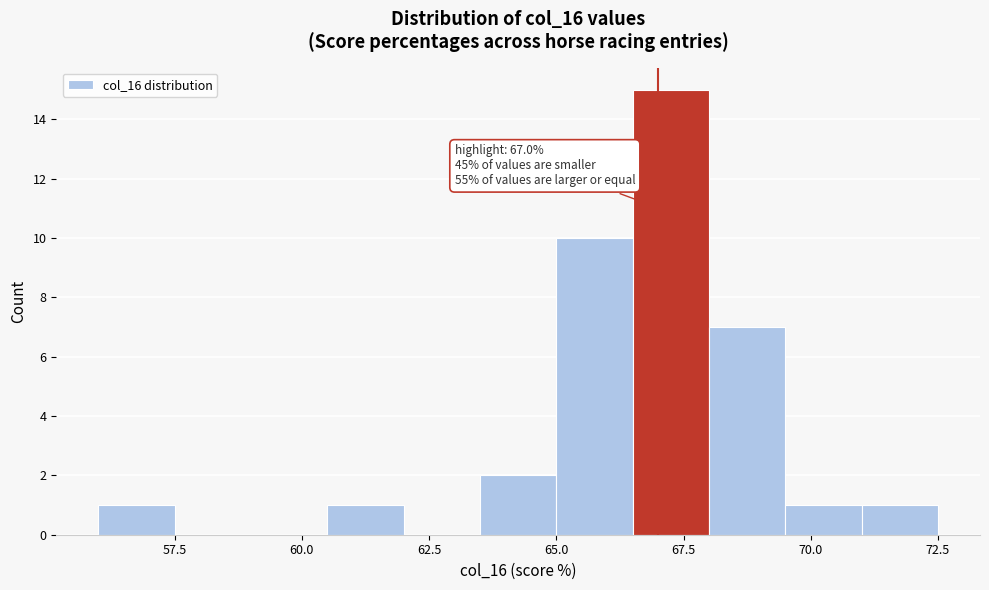

Read against the x-axis, roughly where is the centre of the tallest bar?

67.5